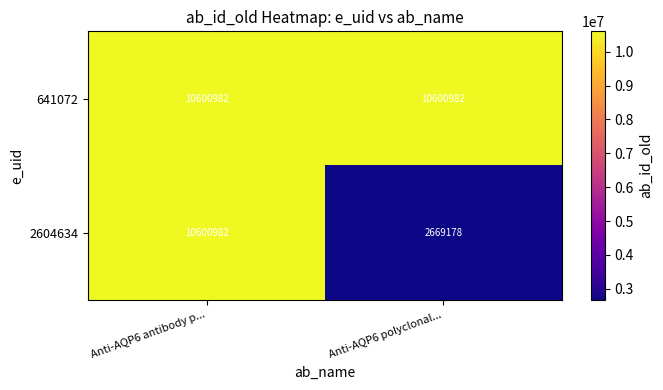

What is the sum of all 641072 values?

21201964